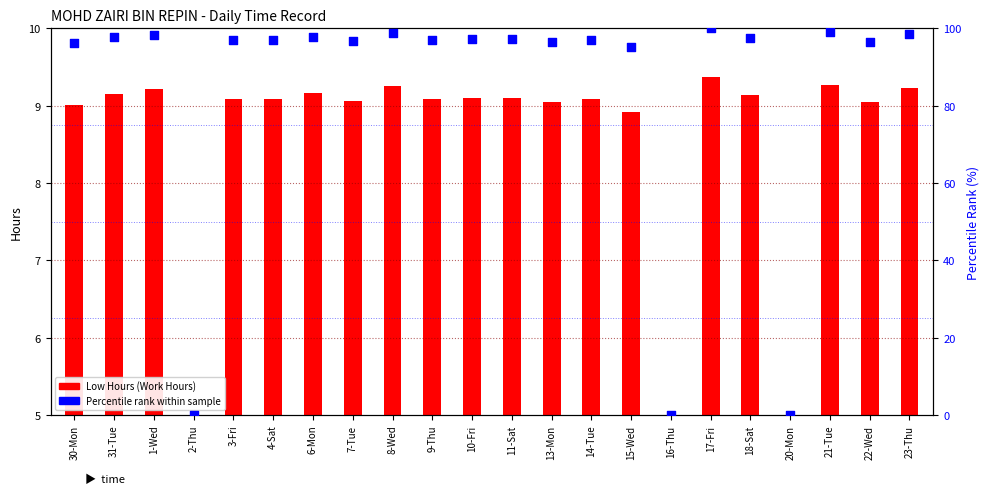

What are all the series names shown in the legend?

Low Hours (Work Hours), Percentile rank within sample